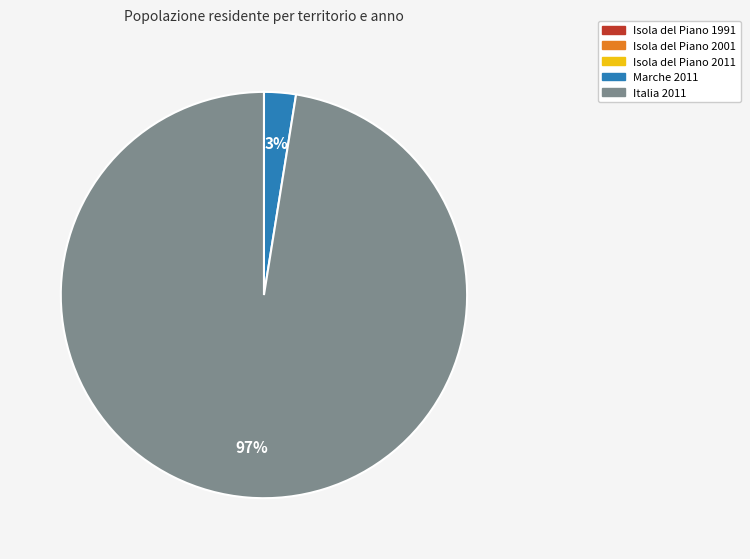

Is there a majority slice in this chart?

Yes